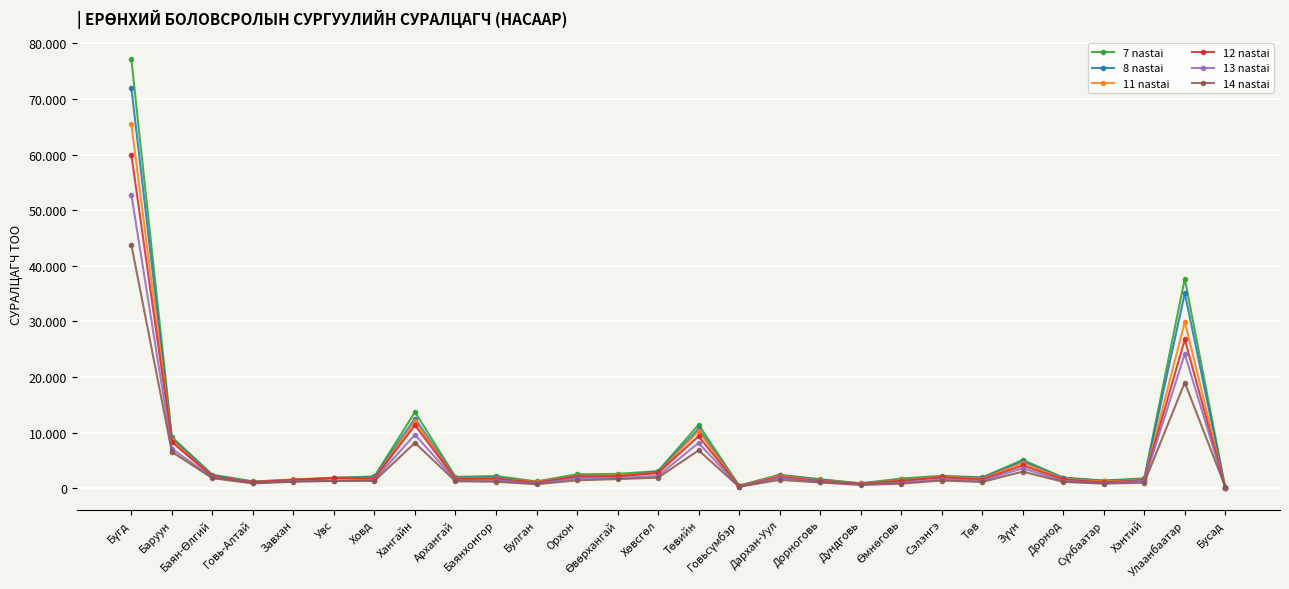

List the series in order of their peak value, lowest first.

14 nastai, 13 nastai, 12 nastai, 11 nastai, 8 nastai, 7 nastai